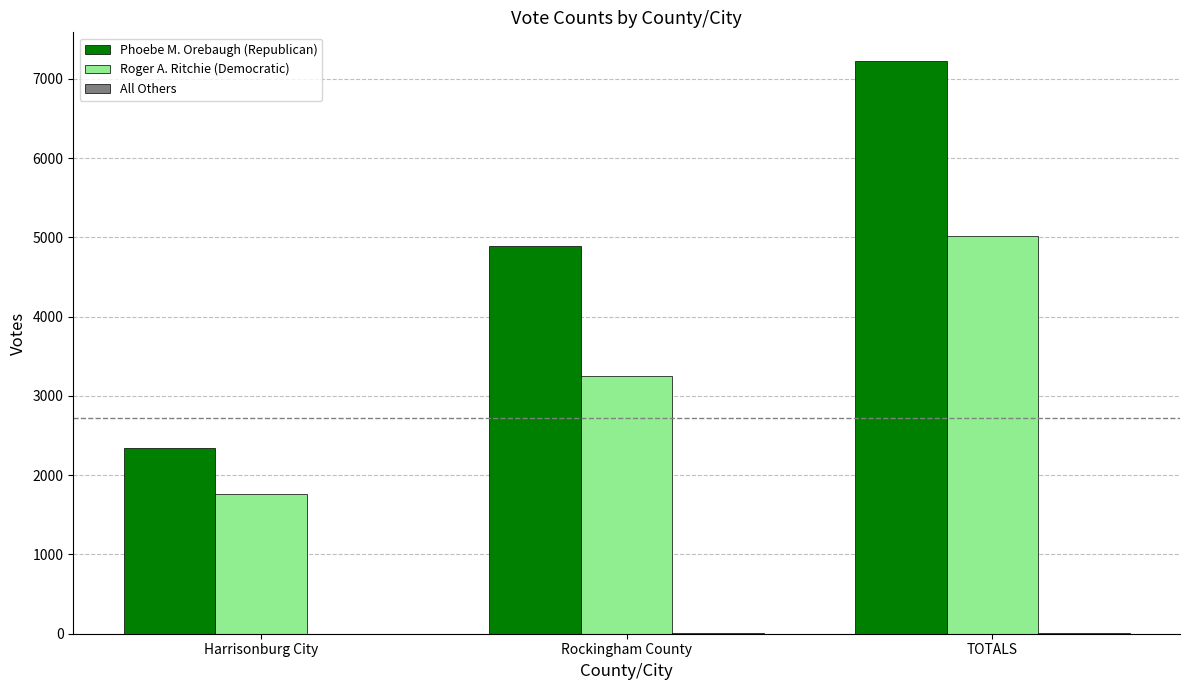

True or false: Roger A. Ritchie (Democratic) has a value of 5609 at Rockingham County.

False